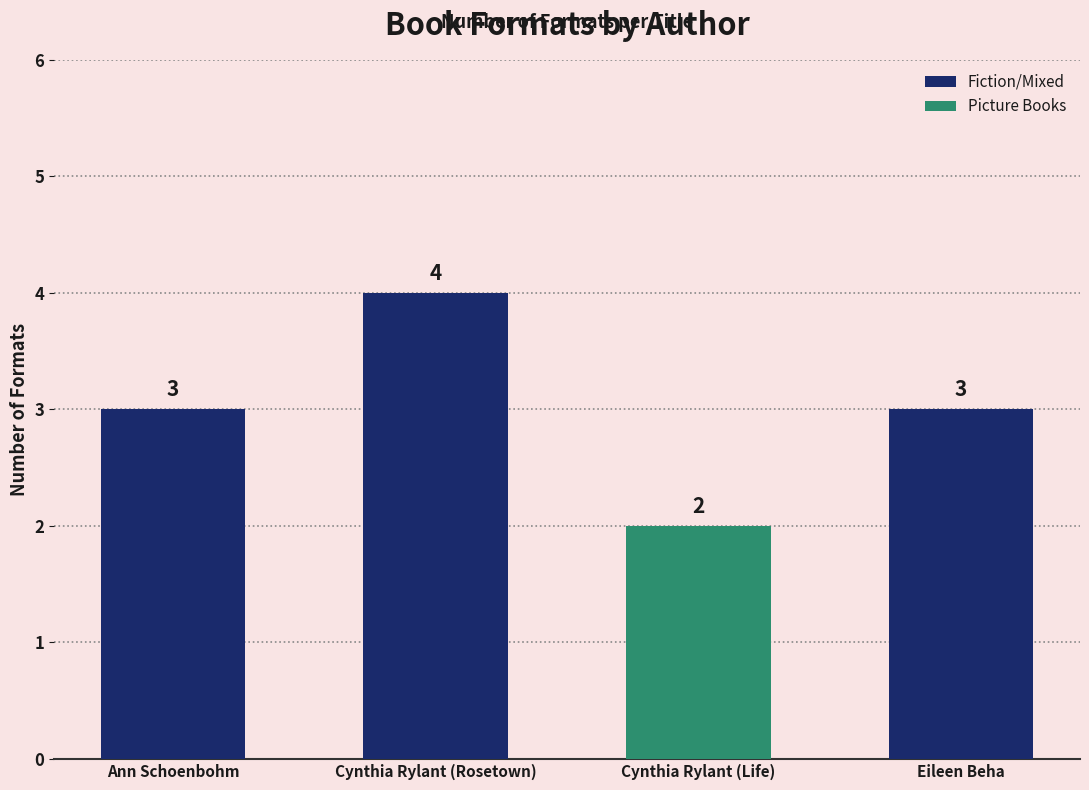

Reading left to right, transcribe all the data shown in this chart.

Ann Schoenbohm=3	Cynthia Rylant (Rosetown)=4	Cynthia Rylant (Life)=2	Eileen Beha=3